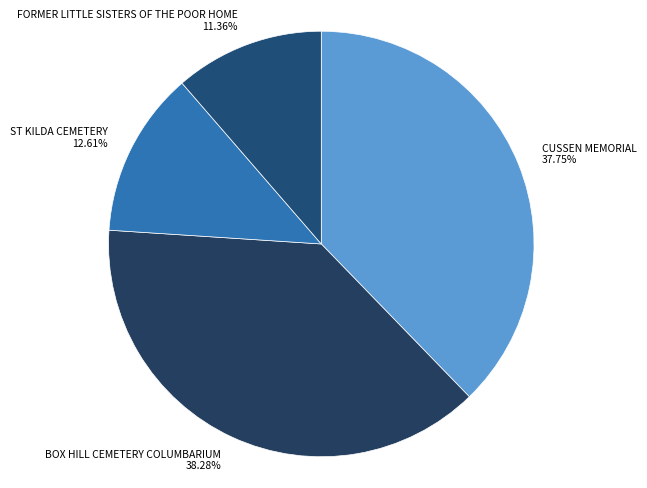

To the nearest percent, what portion does BOX HILL CEMETERY COLUMBARIUM represent?

38%